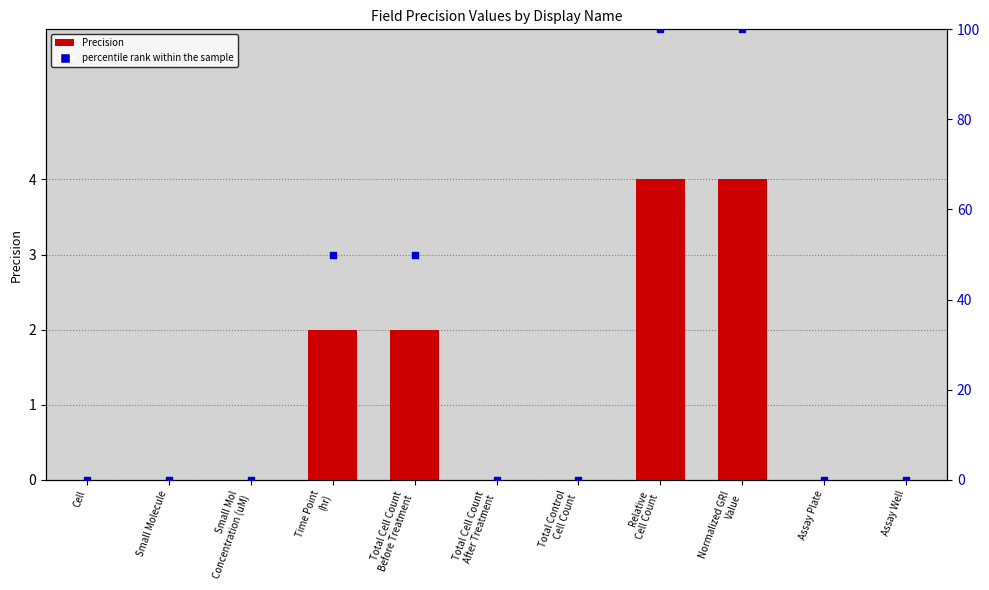

Which series contains the highest Y value?

percentile rank within the sample